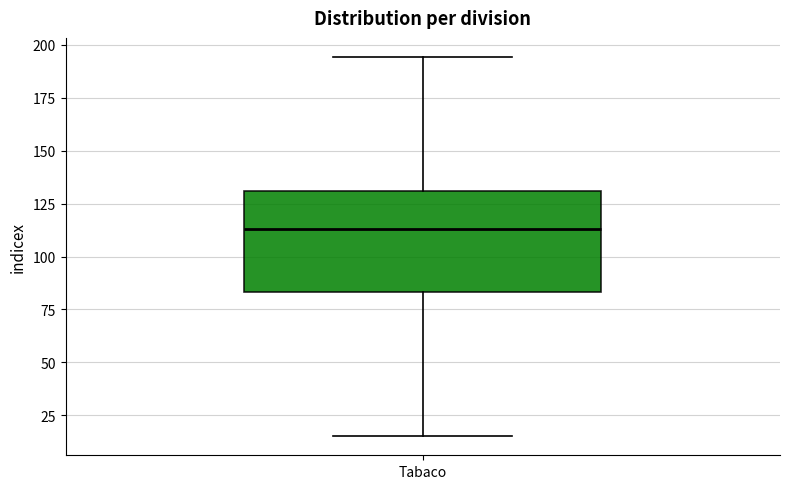

Where does the lower whisker of the box for Tabaco end on the y-axis? The values are not printed on the chart, so give them approximately, as read against the axis.

15